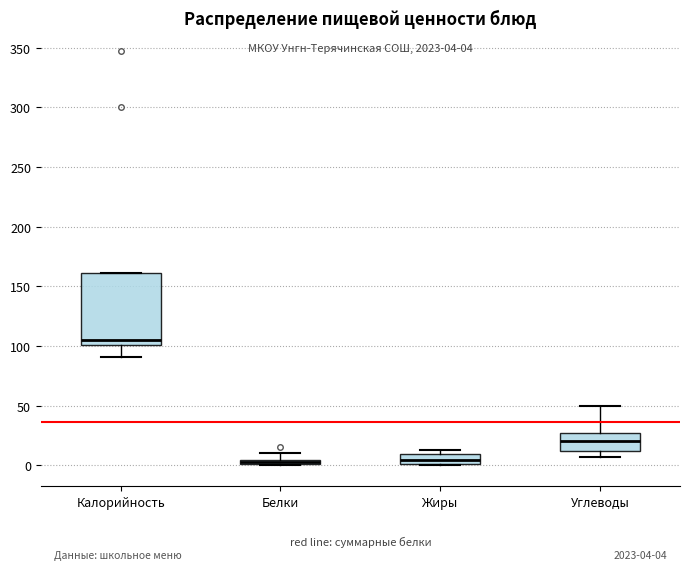

Which box has the highest median line?

Калорийность